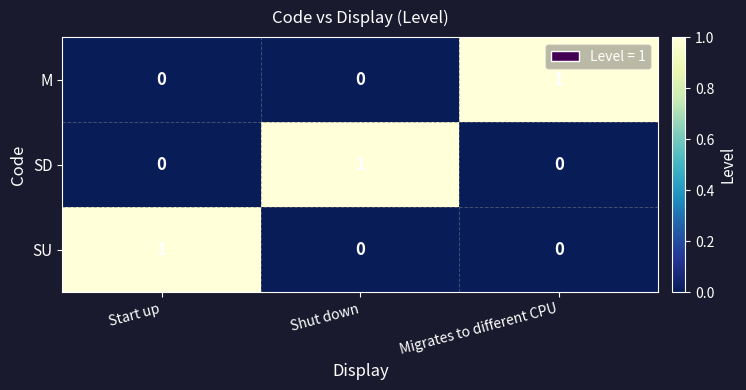

At how many categories does at least one series exceed 0?

3